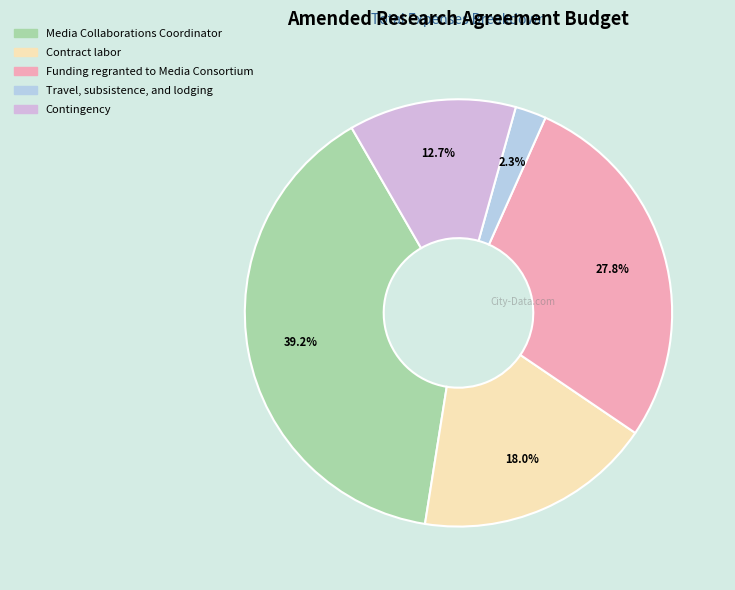

Rank the categories by value from lowest to highest.

Travel, subsistence, and lodging, Contingency, Contract labor, Funding regranted to Media Consortium, Media Collaborations Coordinator